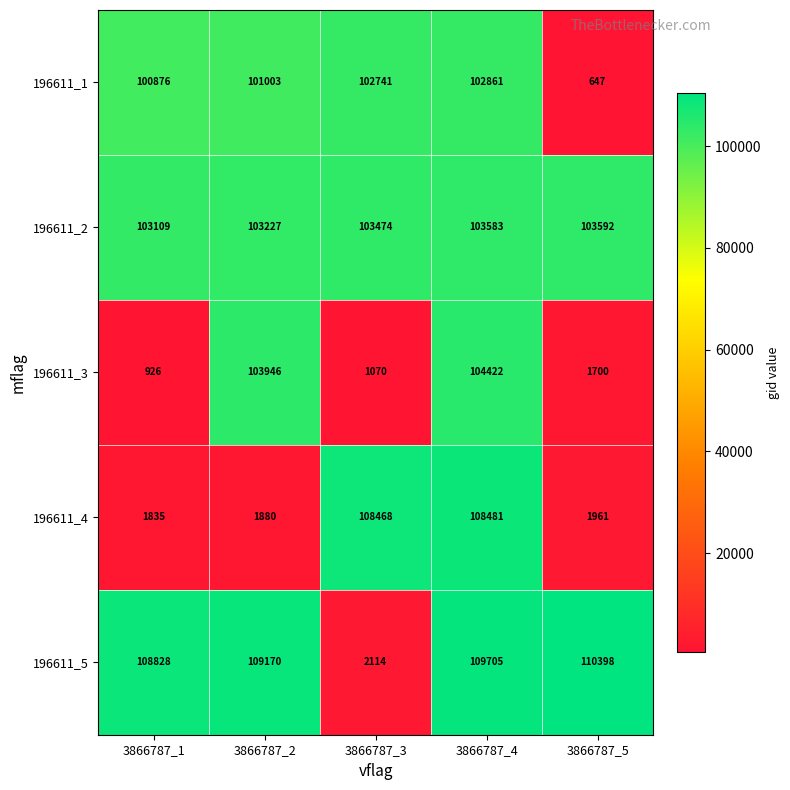

What is the difference between the 196611_1 values at 3866787_2 and 3866787_1?

127